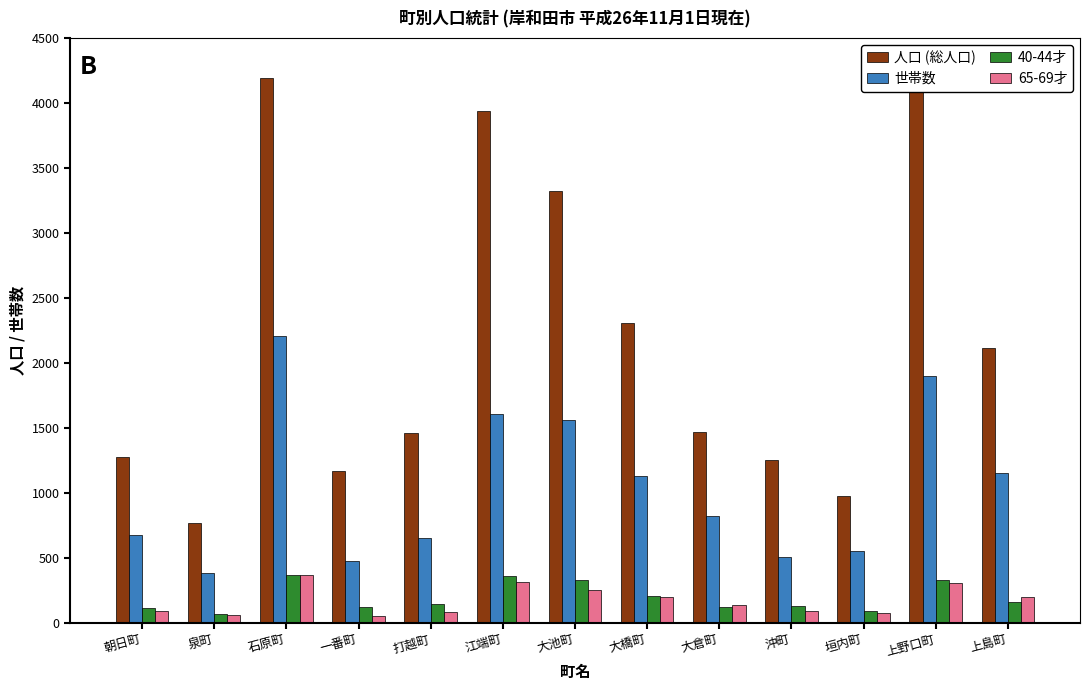

What is the difference between the second highest and second lowest values in the 人口 (総人口) series?

3112